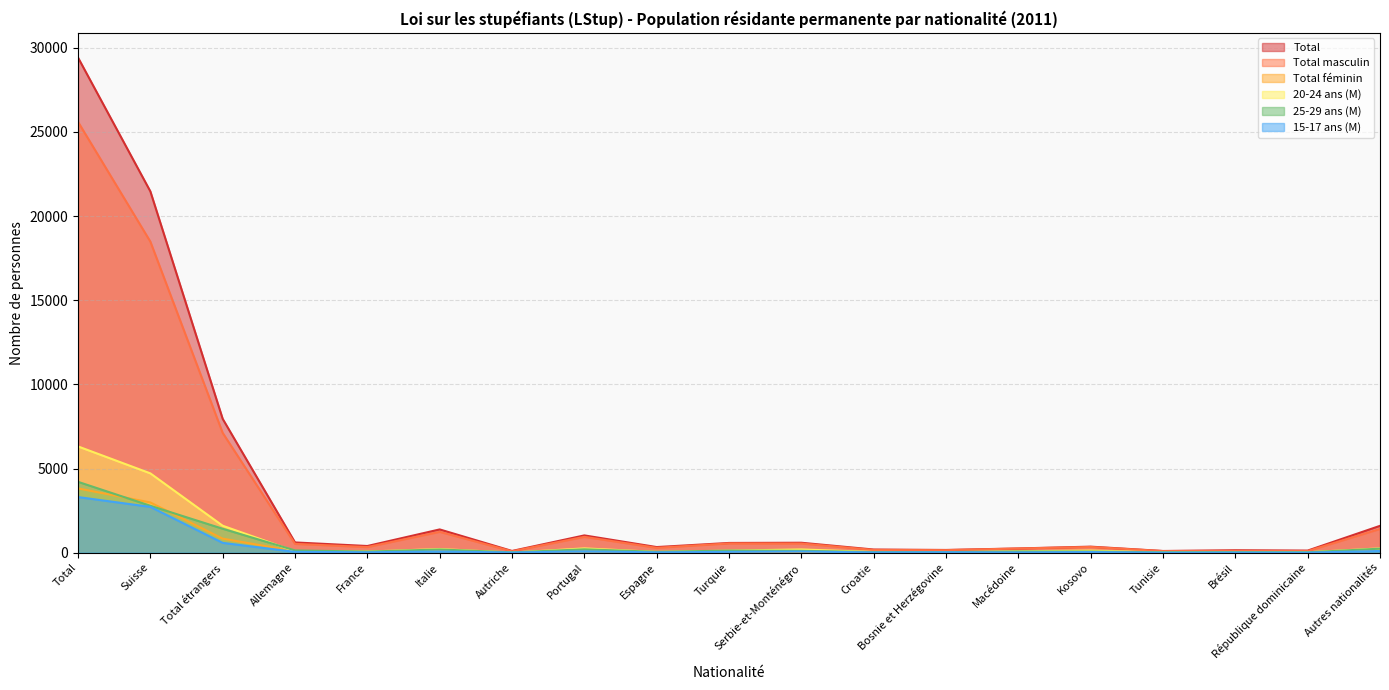

Is it true that 15-17 ans (M) equals 584 at Total étrangers?

True